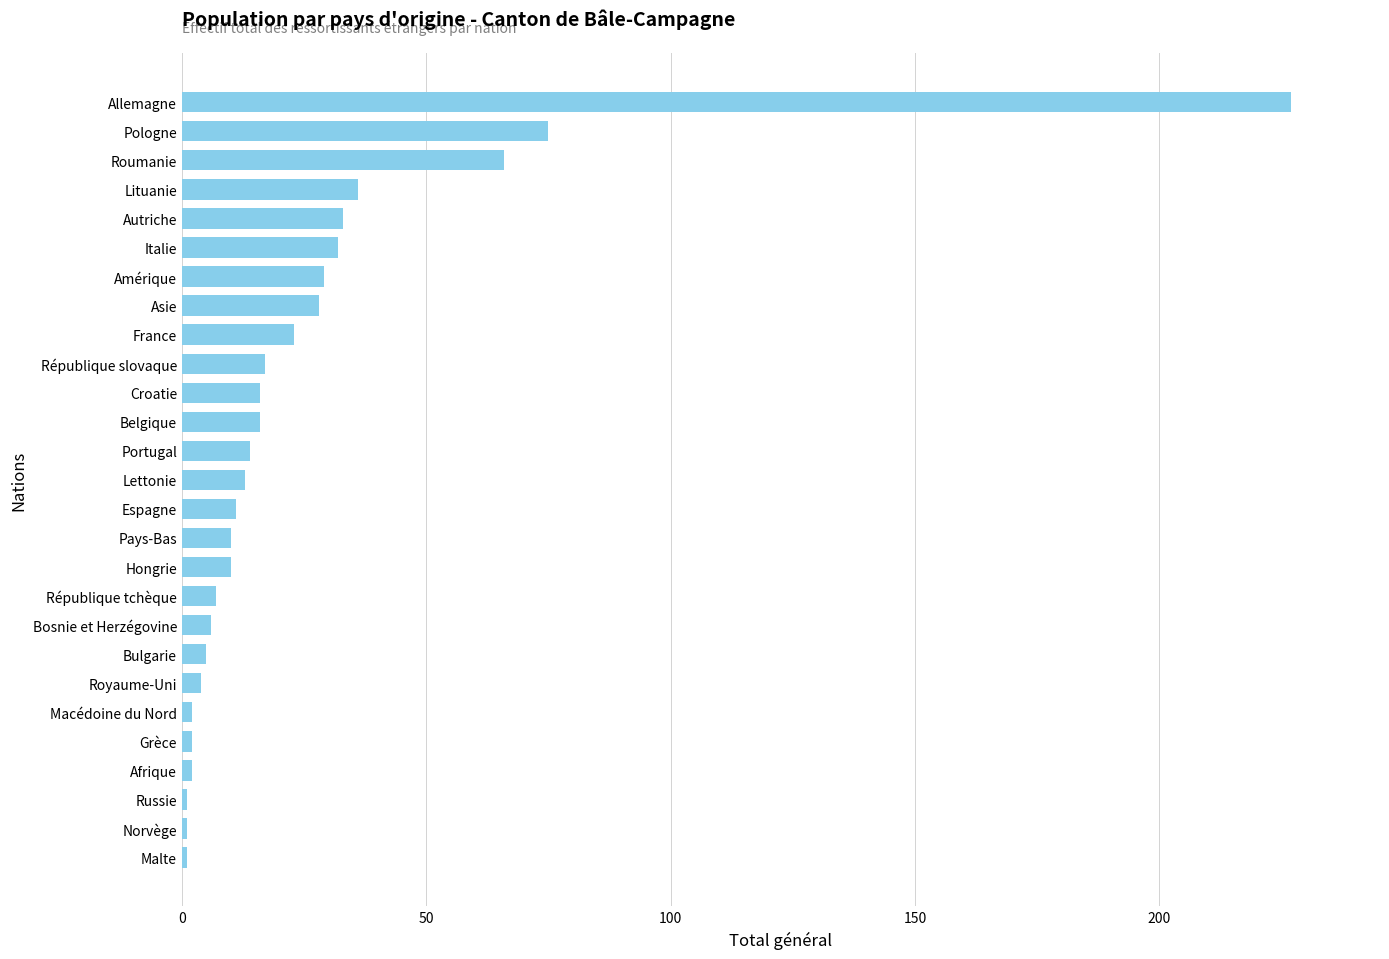

At which label is the value closest to 114?

Pologne